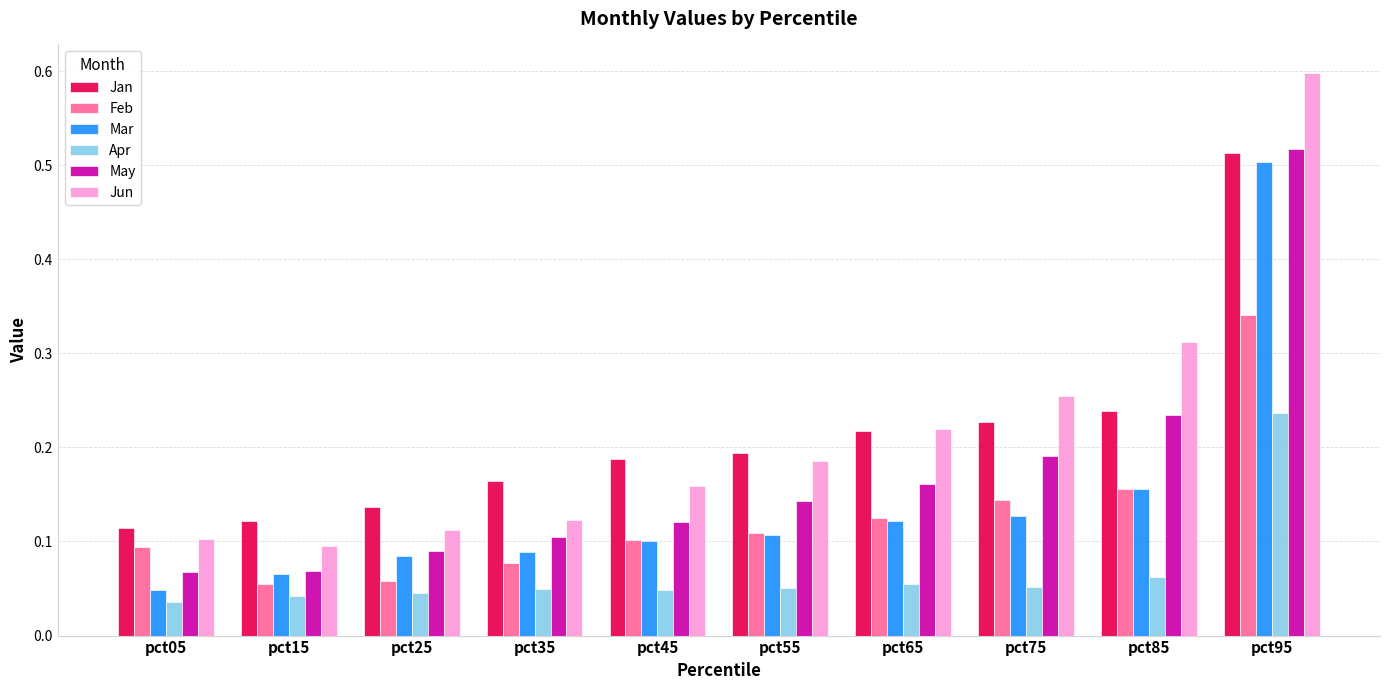

How many distinct data groups are displayed?

6